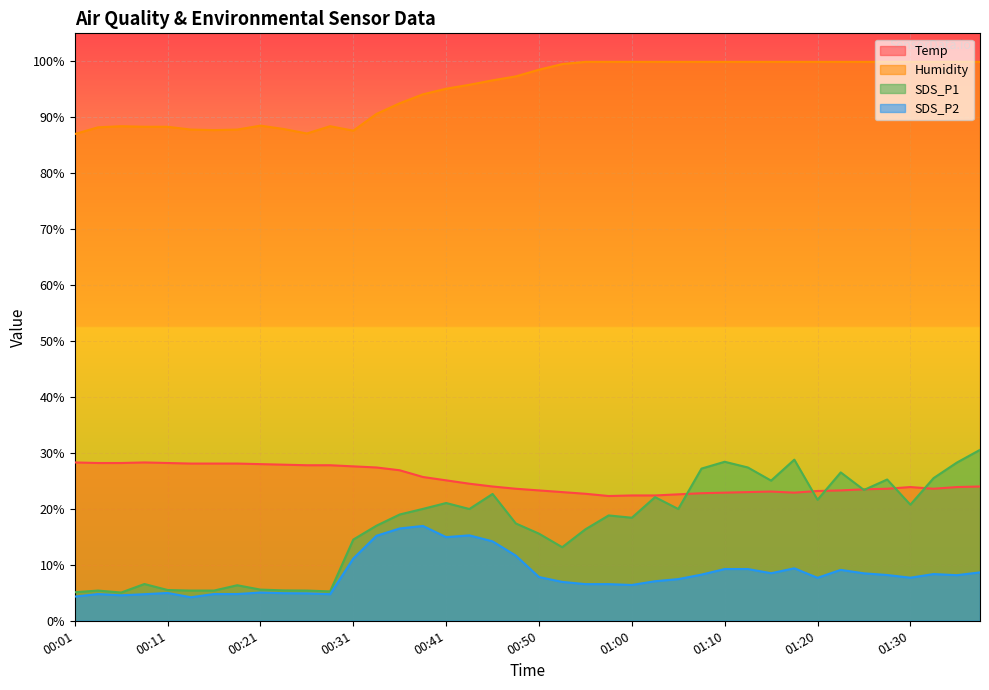

True or false: Humidity has more than 1 points higher than both neighbors.

True